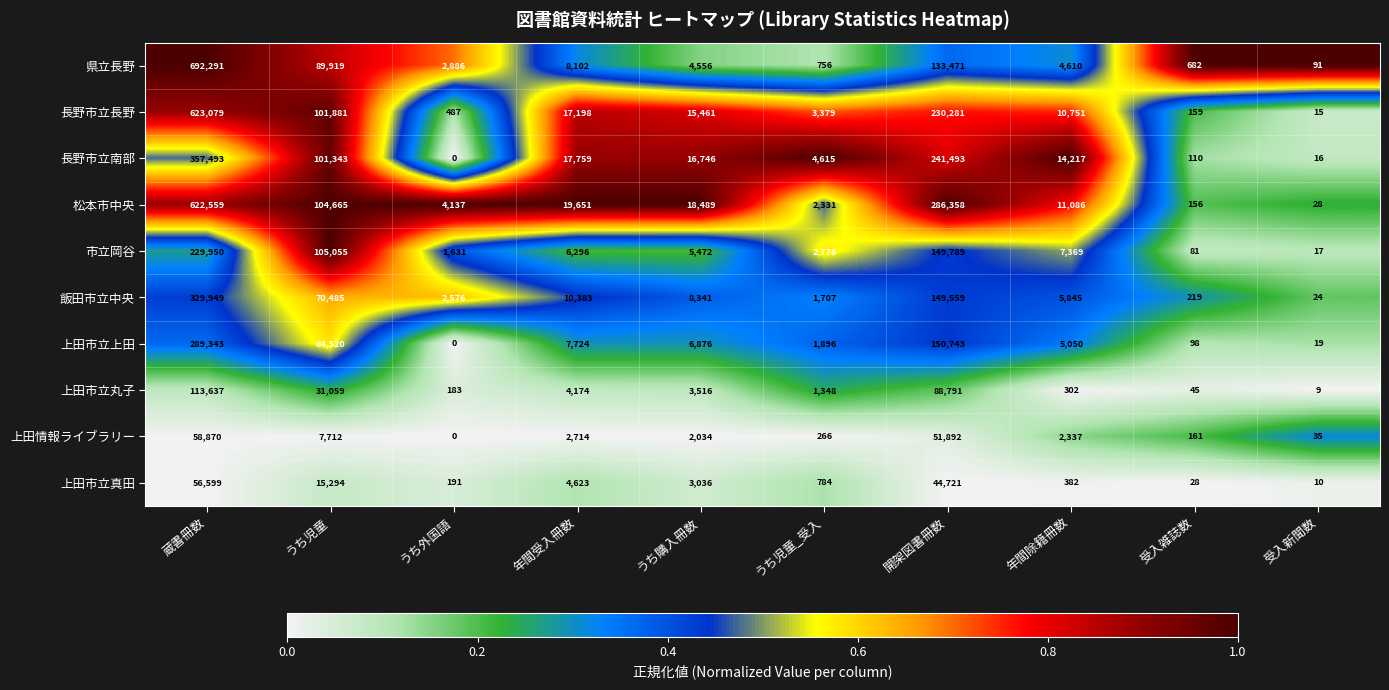

What is the approximate value of 長野市立長野 at 受入雑誌数?

159